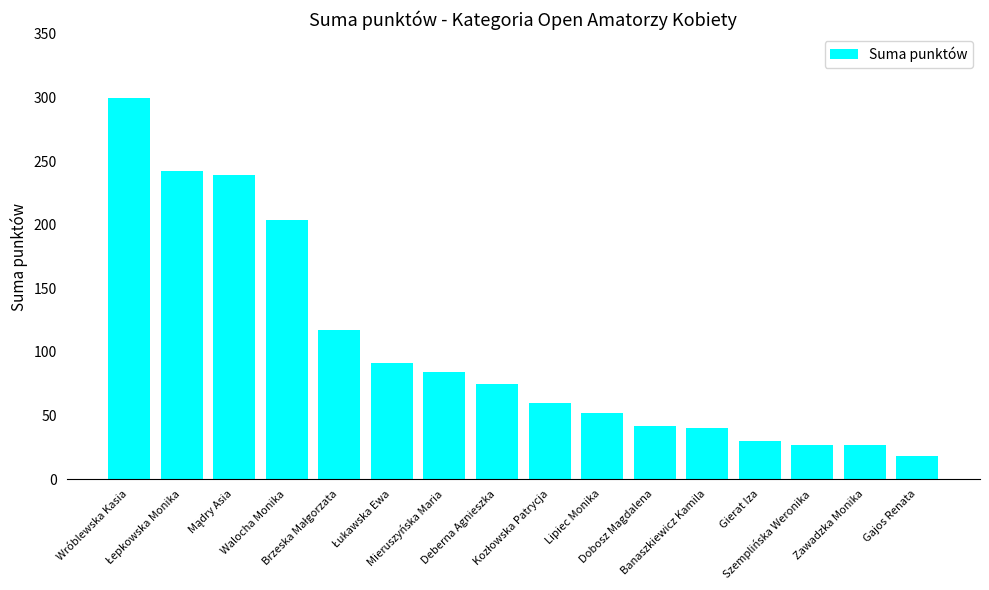

What is the sum of the values at Gierat Iza and Dobosz Magdalena?

72